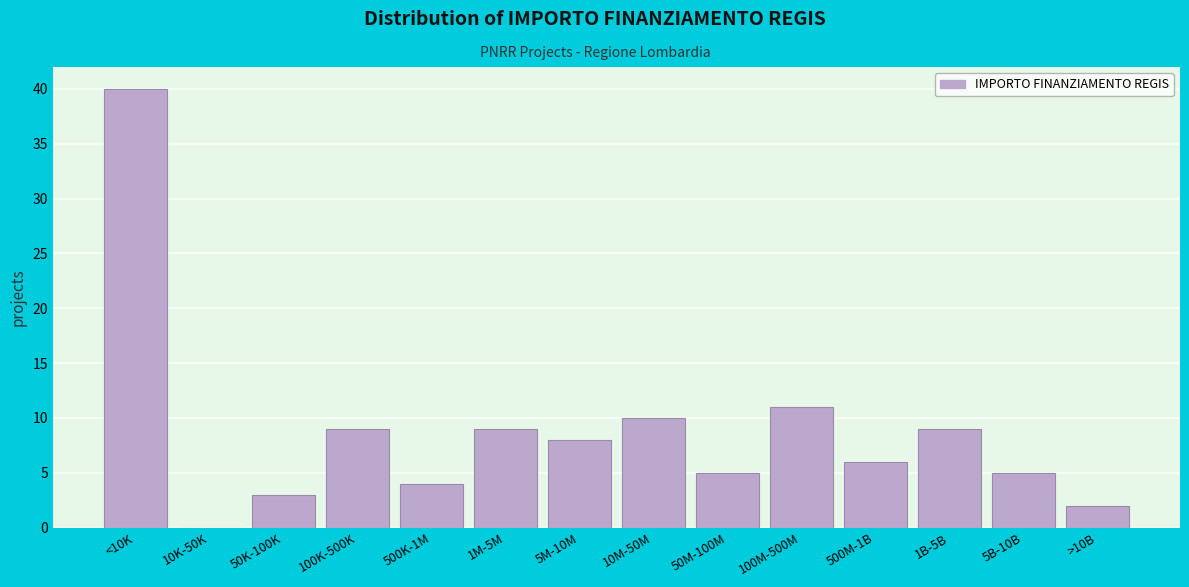

Reading left to right, transcribe all the data shown in this chart.

<10K=40	10K-50K=0	50K-100K=3	100K-500K=9	500K-1M=4	1M-5M=9	5M-10M=8	10M-50M=10	50M-100M=5	100M-500M=11	500M-1B=6	1B-5B=9	5B-10B=5	>10B=2